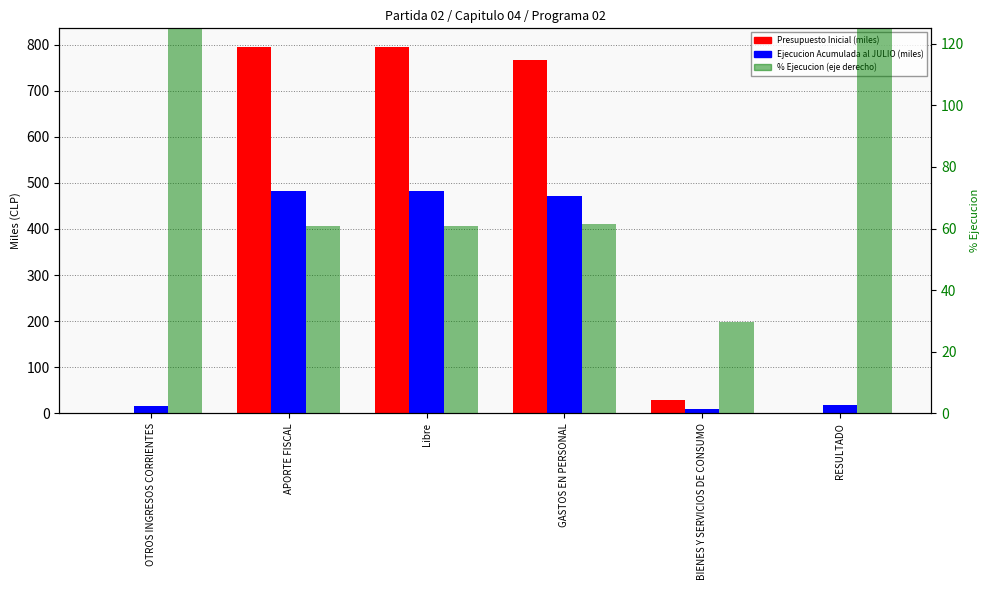

List the series in order of their peak value, highest first.

% Ejecucion (eje derecho), Presupuesto Inicial (miles), Ejecucion Acumulada al JULIO (miles)